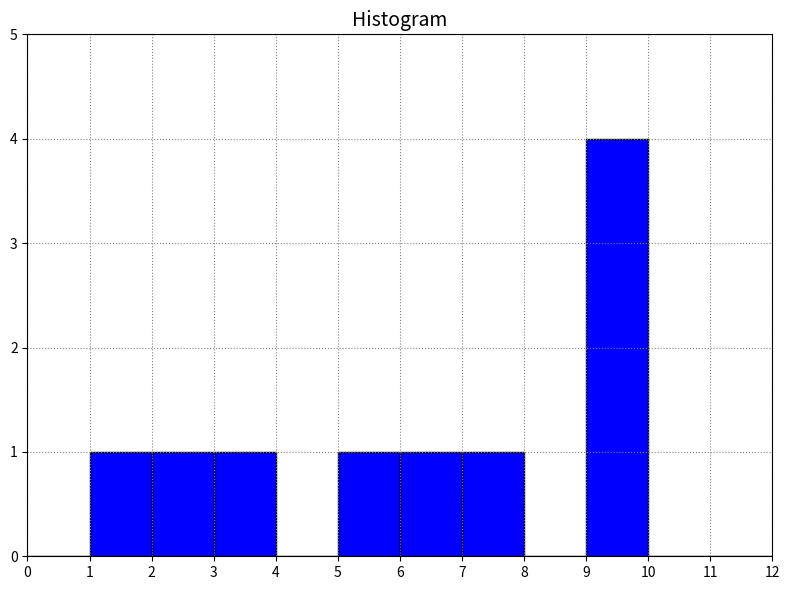

Reading left to right, list every bar in this chart as the range it spans on the x-axis followed by its height. The values are not printed on the chart, so give them approximately, as read against the axis.

0 to 1: 0
1 to 2: 1
2 to 3: 1
3 to 4: 1
4 to 5: 0
5 to 6: 1
6 to 7: 1
7 to 8: 1
8 to 9: 0
9 to 10: 4
10 to 11: 0
11 to 12: 0